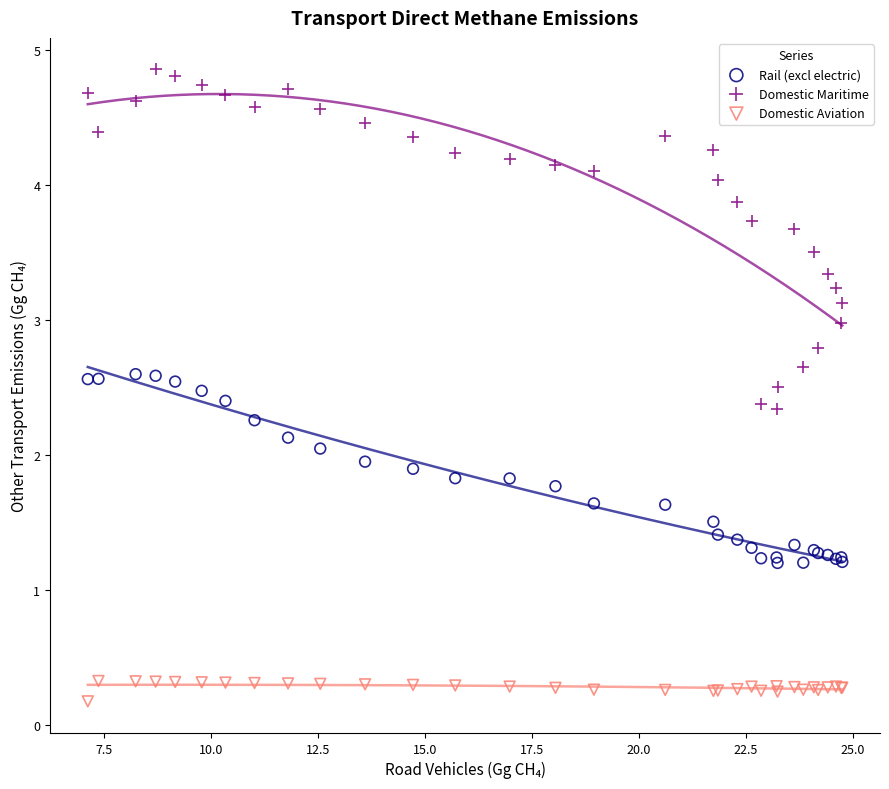

What are all the series names shown in the legend?

Rail (excl electric), Domestic Maritime, Domestic Aviation